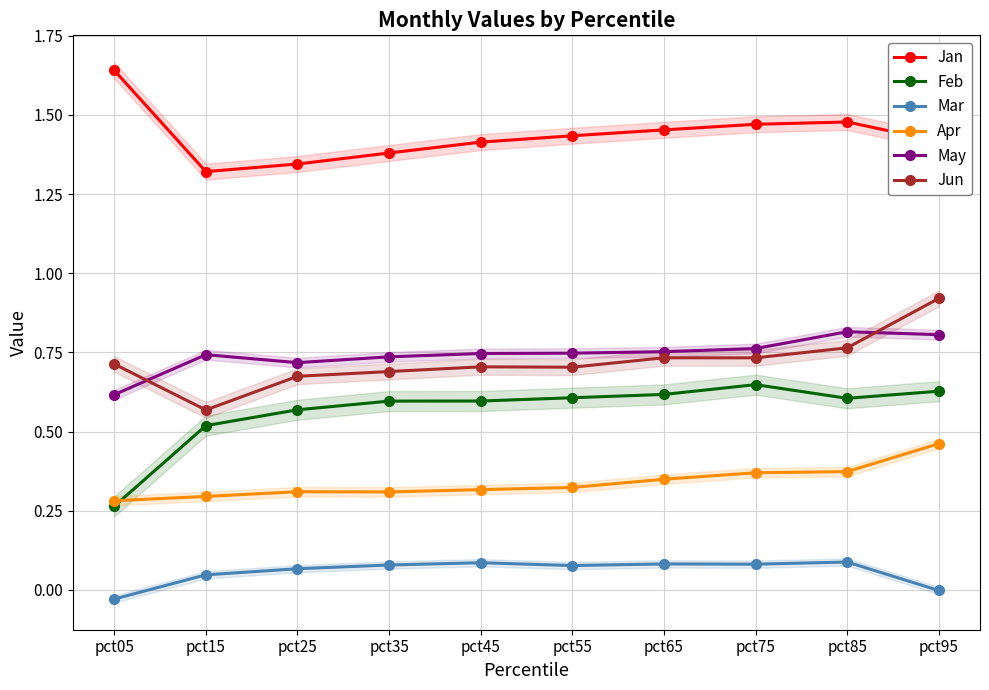

What is the sum of the Feb values at pct65 and pct05?

0.9